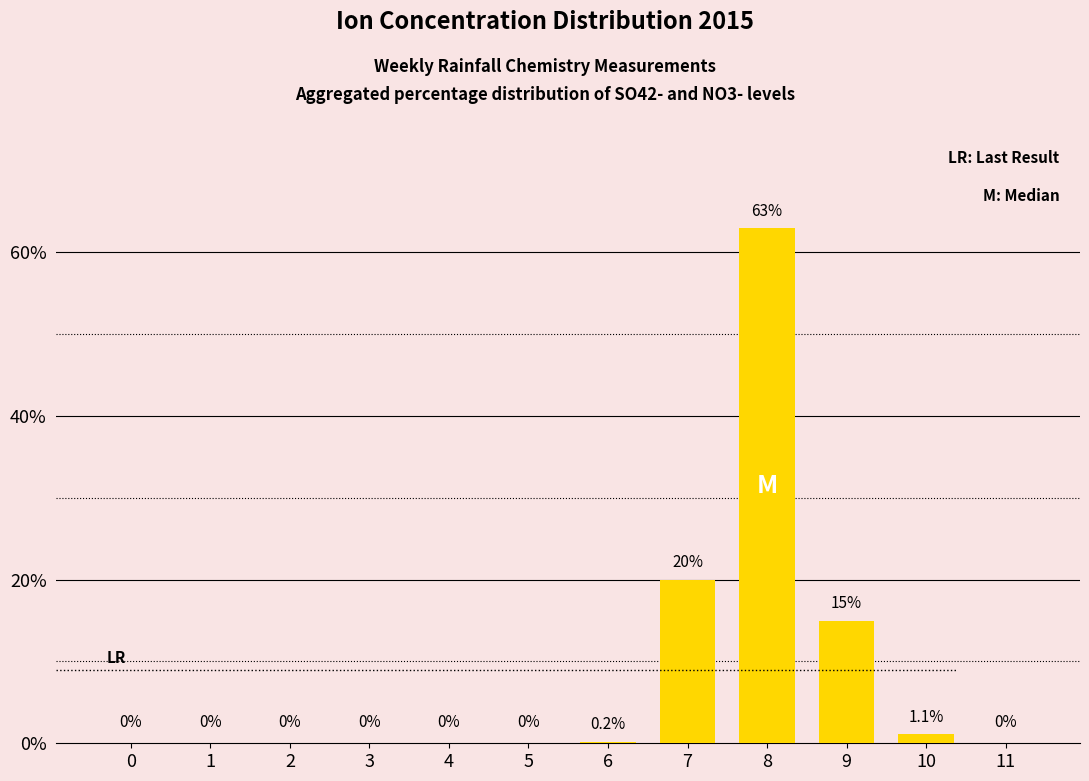

What is the difference between the values at 9 and 7?

5.0